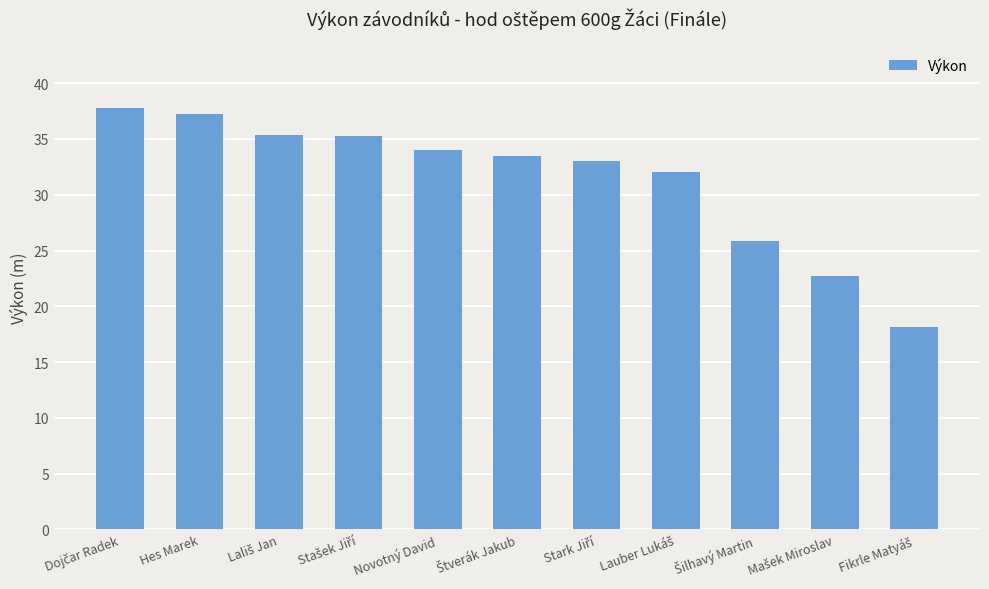

True or false: the data shows 50.3 at Novotný David.

False